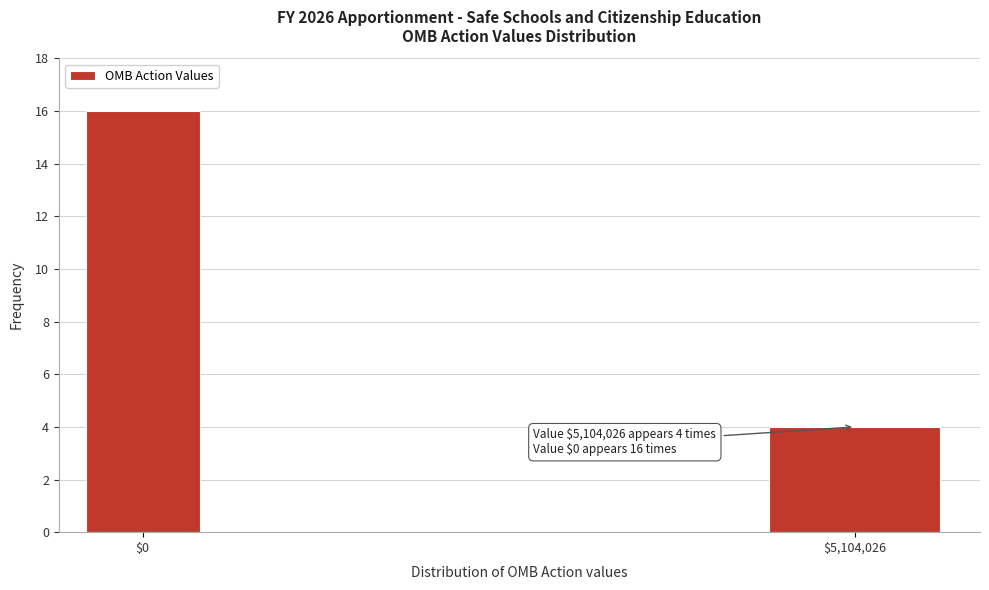

Reading left to right, what are all the values shown in this chart?

16	4